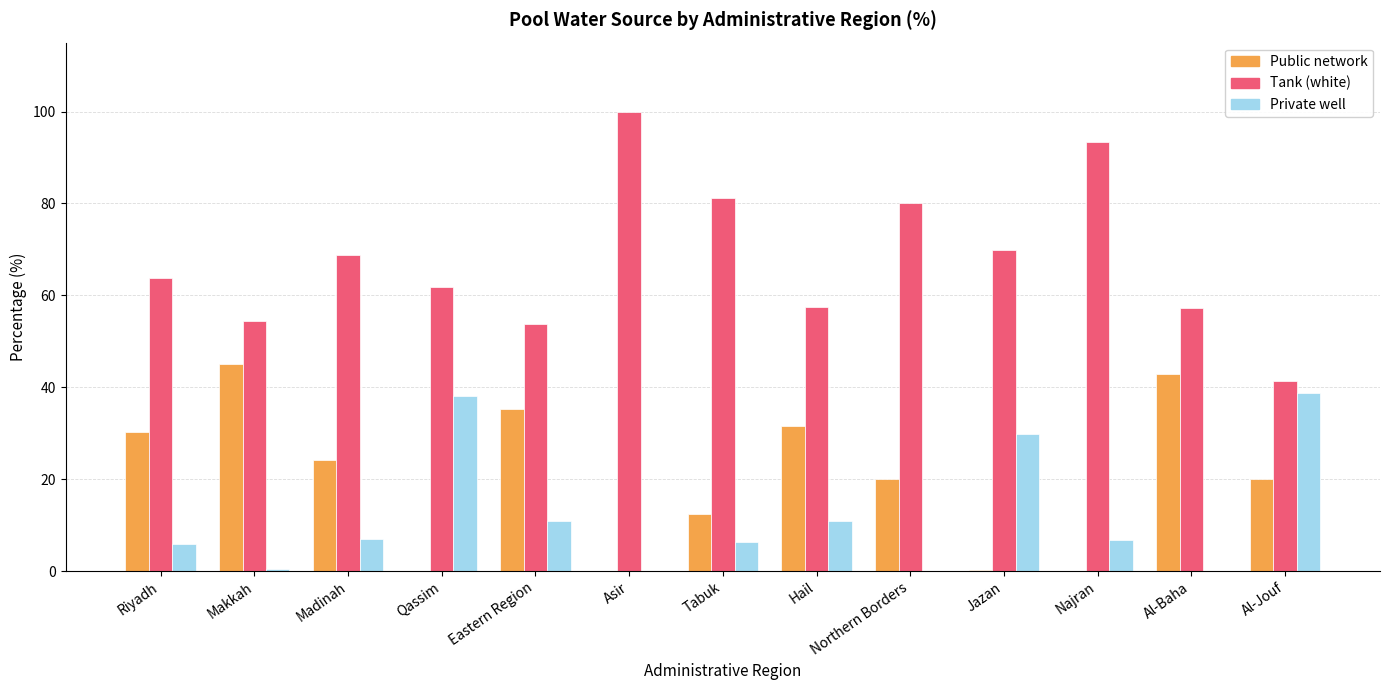

What is the average value of the Private well series?

11.9